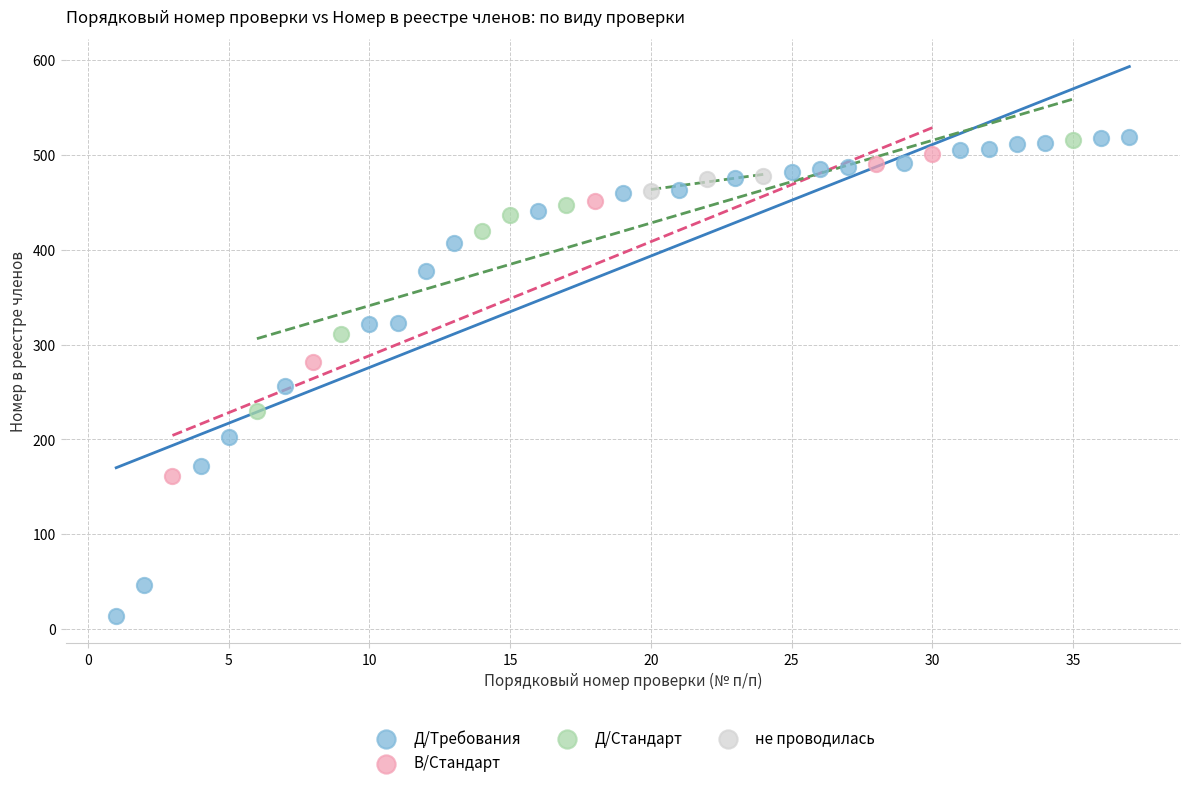

Which series contains the lowest Y value?

Д/Требования